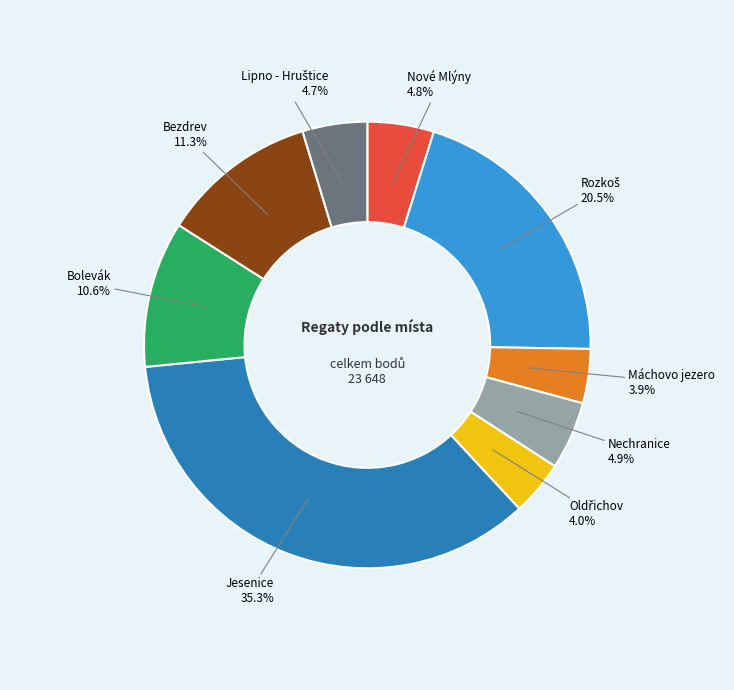

To the nearest percent, what is the difference between the largest and smallest slice percentages?

31%